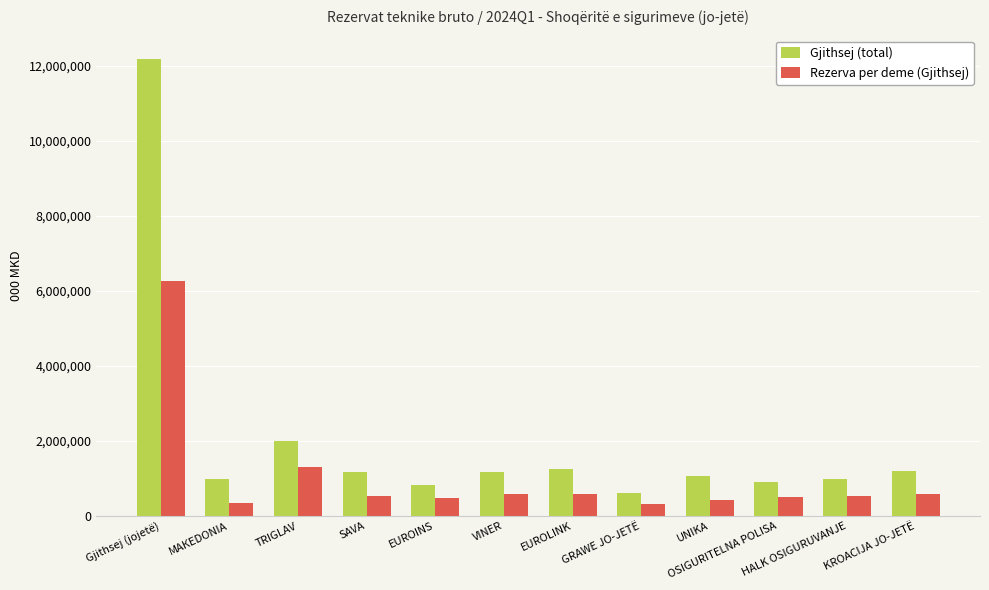

What is the value of the Gjithsej (total) bar at the 3rd from the left?

2000218